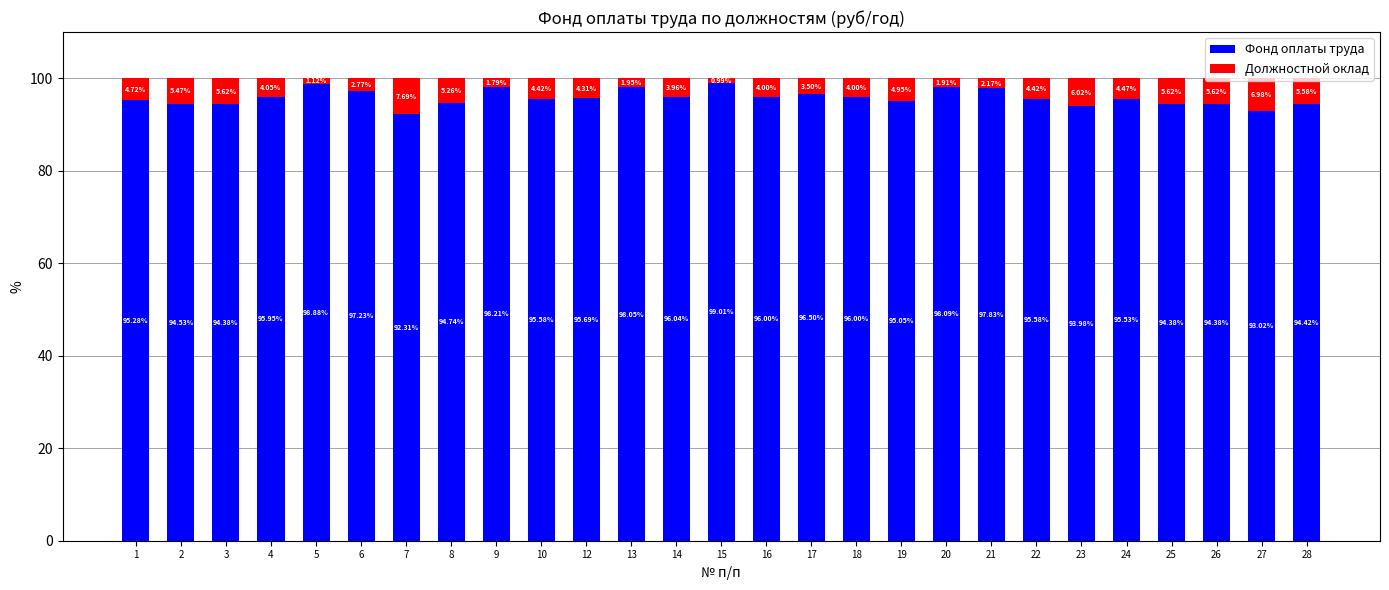

What is the difference between the maximum and minimum values in the Фонд оплаты труда series?

6.7